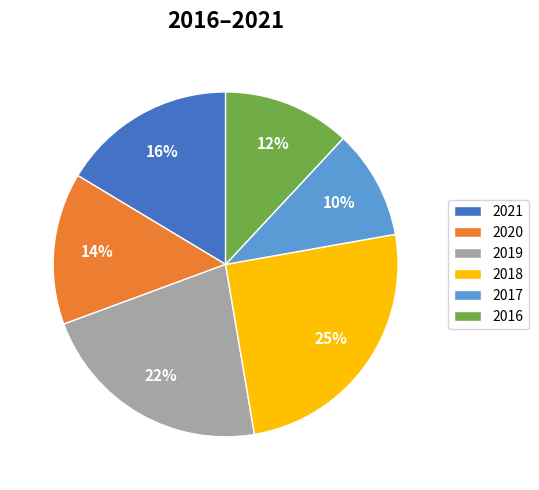

Which has a higher value, 2021 or 2019?

2019